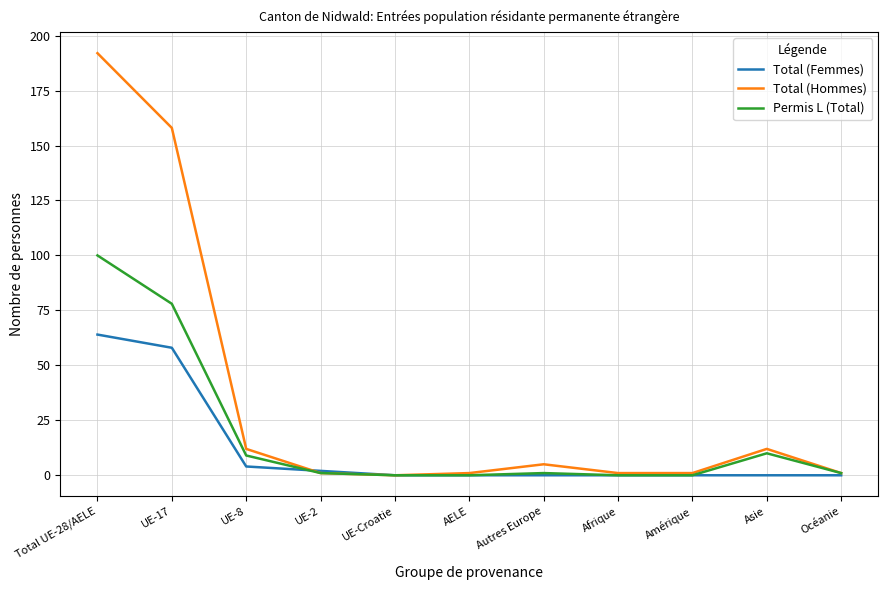

At which category is the sum across all series the highest?

Total UE-28/AELE